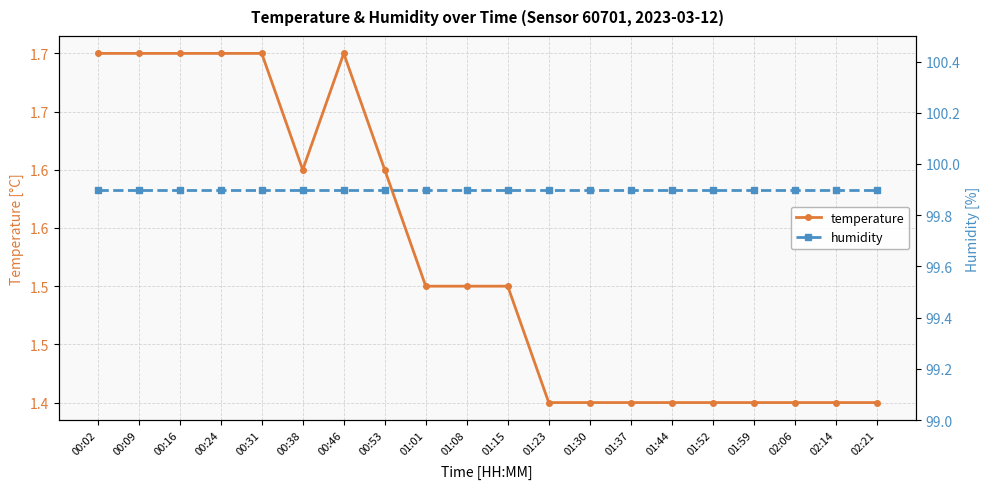

Where is humidity nearest to the value 99?

00:02